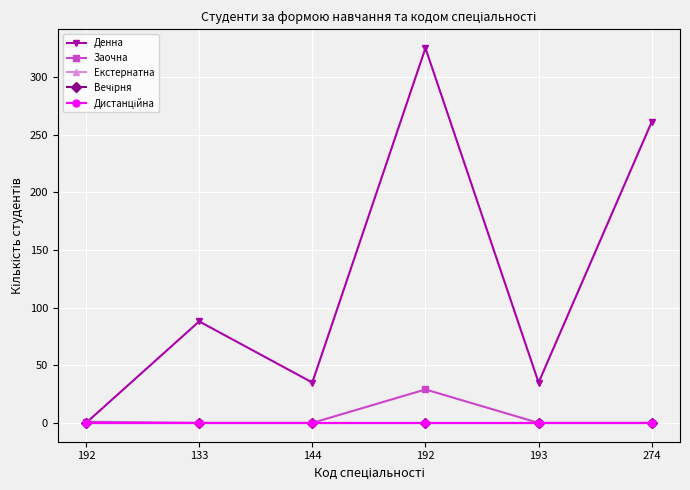

Does the chart have visible grid lines?

Yes